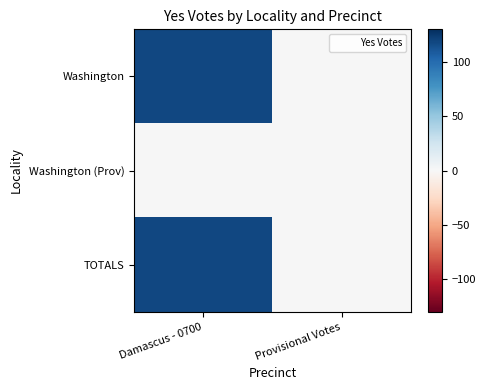

Which series changed the most between Damascus - 0700 and Provisional Votes?

Washington